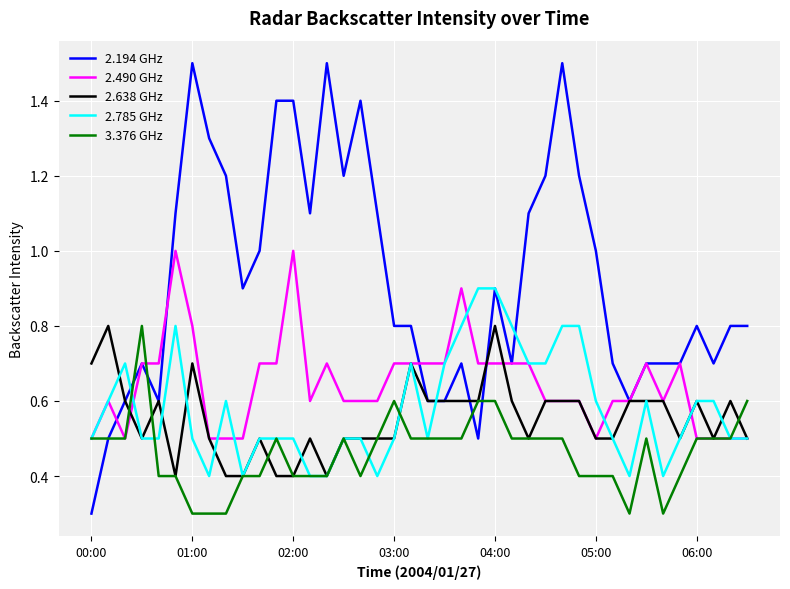

Which series has the largest total across all categories?

2.194 GHz